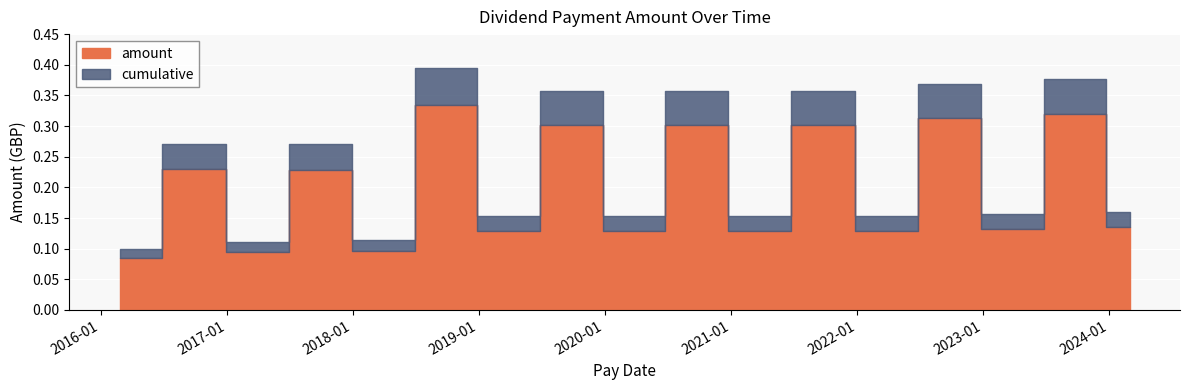

List the labels in order of value, largest first.

2018-10-26, 2023-10-19, 2022-10-20, 2021-10-21, 2020-10-22, 2019-10-24, 2016-10-28, 2017-10-27, 2024-03-01, 2023-03-03, 2022-03-04, 2021-02-25, 2020-02-27, 2019-02-28, 2018-03-02, 2017-03-03, 2016-02-26